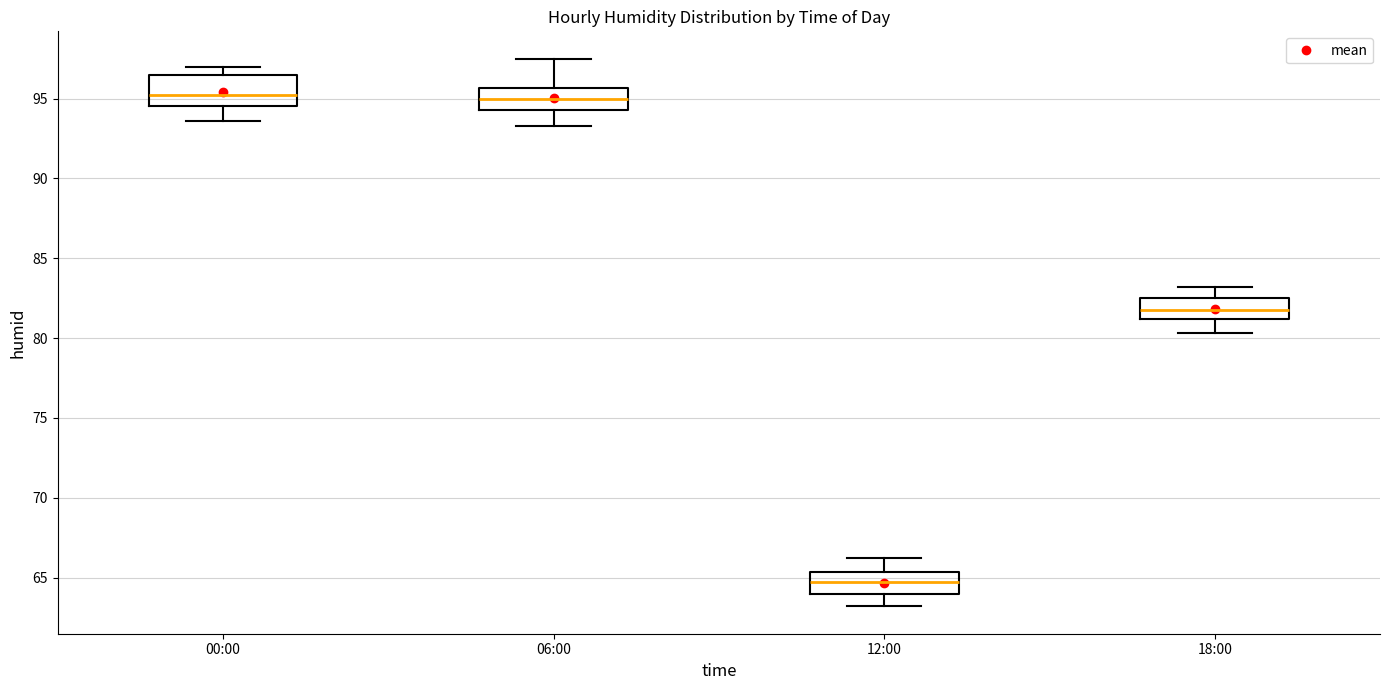

Which box has the lowest median line?

12:00